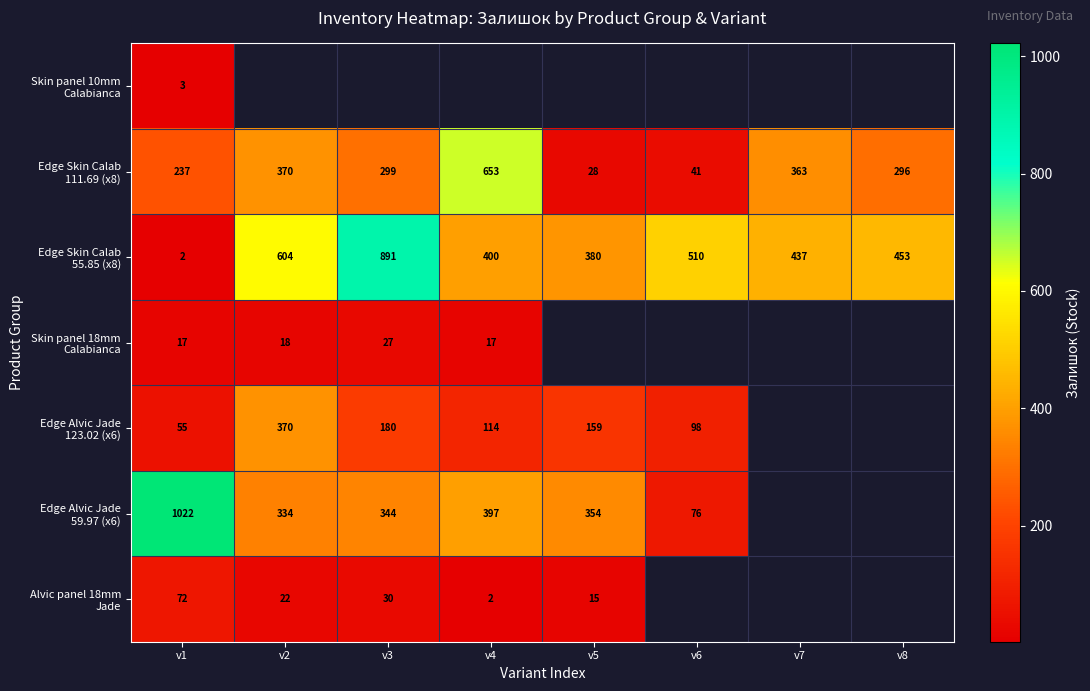

Which label corresponds to the smallest value in the chart?

v1